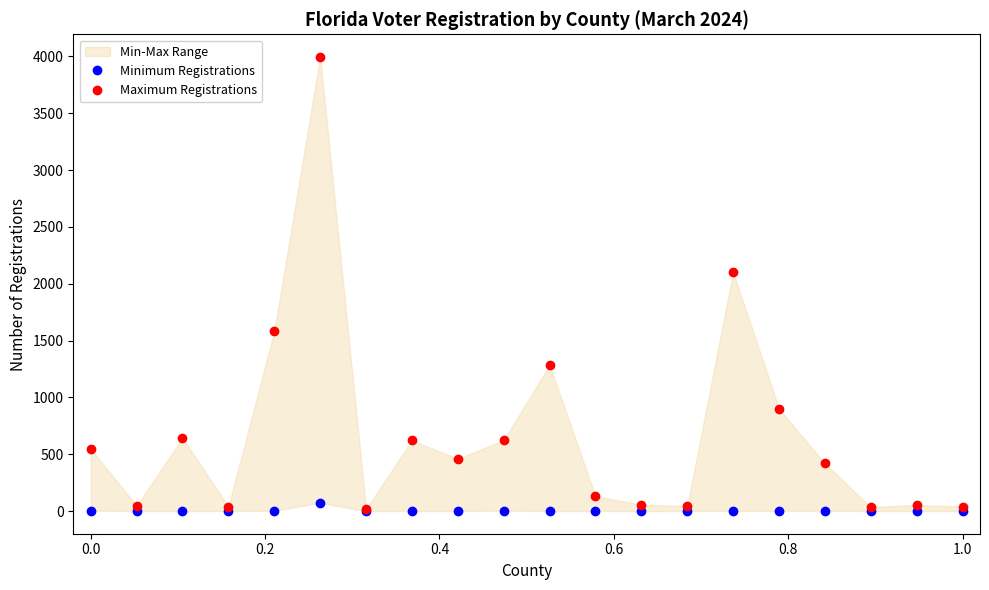

True or false: Maximum Registrations has more than 0 interior local peaks.

True